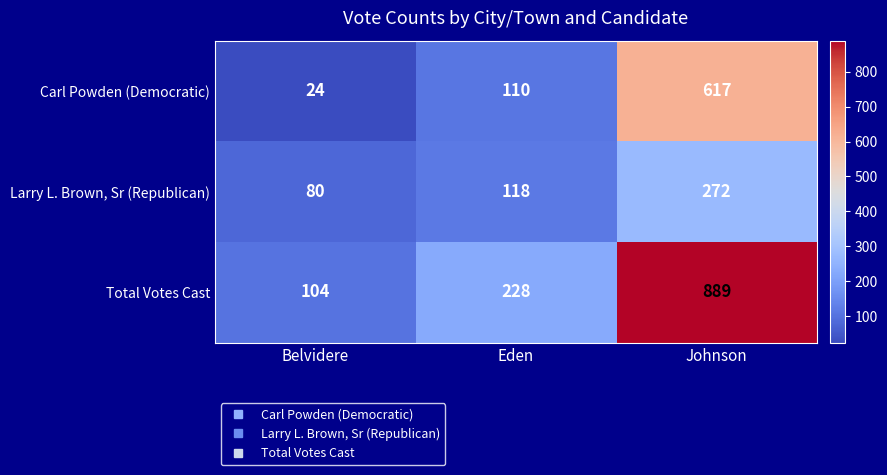

What value does the Larry L. Brown, Sr (Republican) series have at Belvidere, to the nearest 50?

100